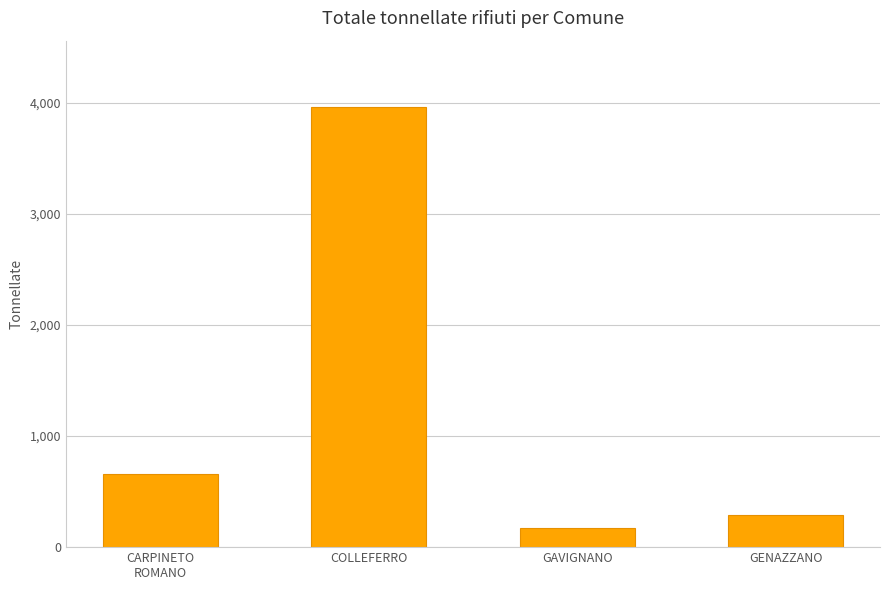

List the labels in order of value, smallest first.

GAVIGNANO, GENAZZANO, CARPINETO
ROMANO, COLLEFERRO